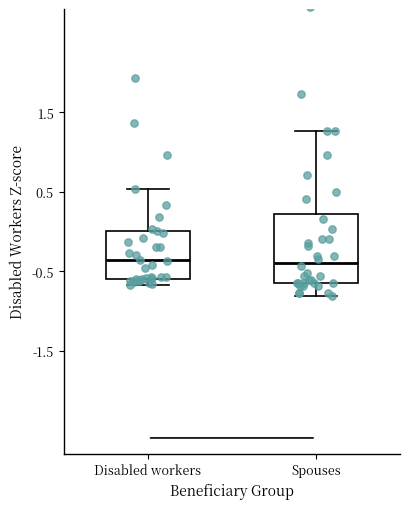

Where is the upper edge of the box for Disabled workers on the y-axis? The values are not printed on the chart, so give them approximately, as read against the axis.

0.0